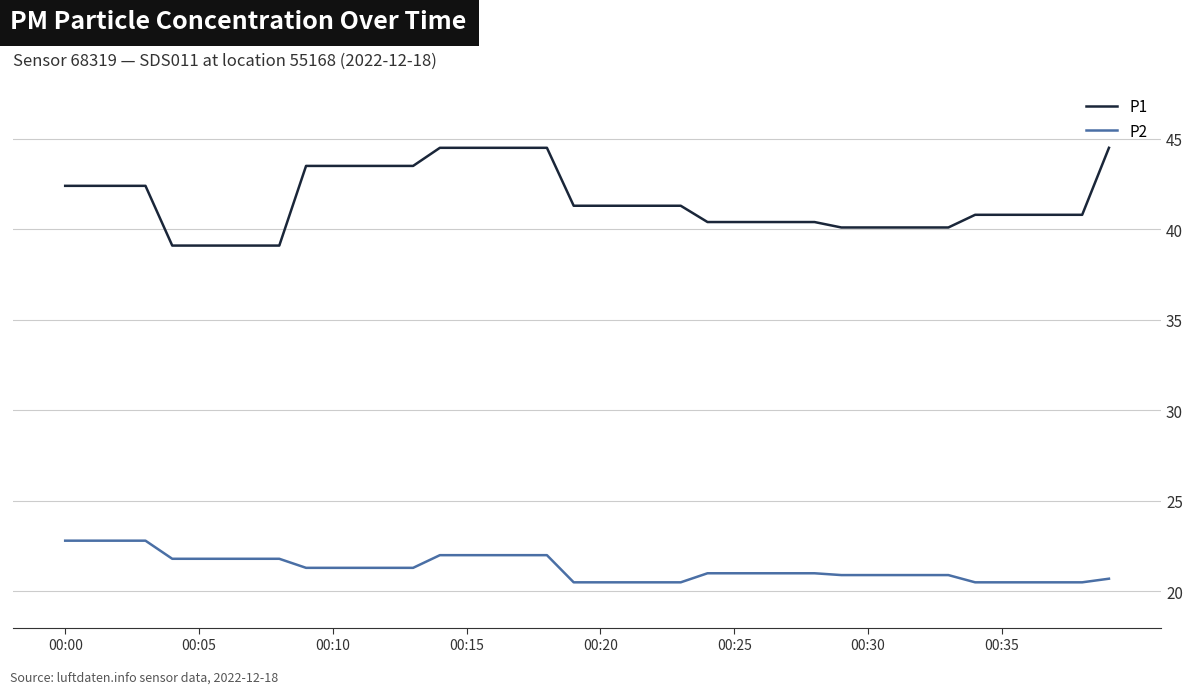

What is the maximum value shown in the chart?

44.5